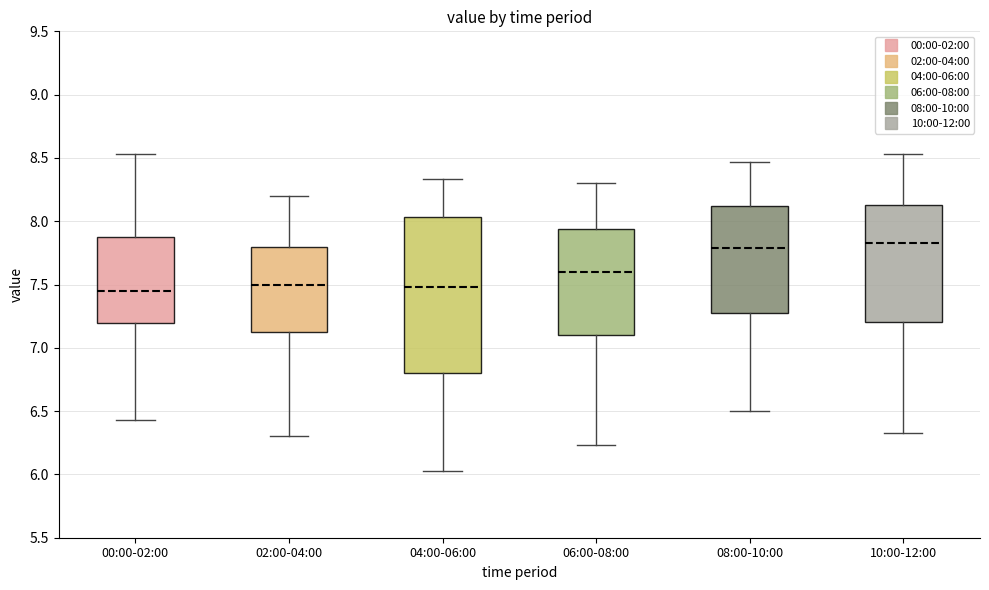

Where does the median line of the box for 06:00-08:00 sit on the y-axis? The values are not printed on the chart, so give them approximately, as read against the axis.

7.60